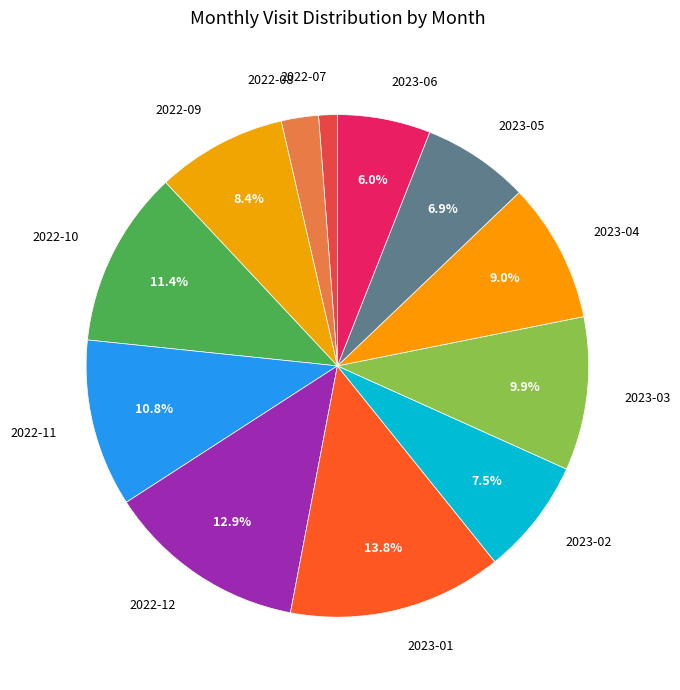

What is the smallest slice in the pie chart?

2022-07